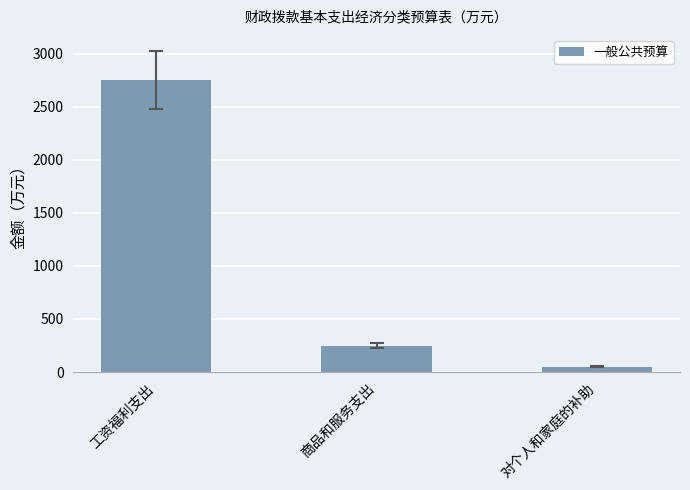

What is the sum of all values?

3050.2